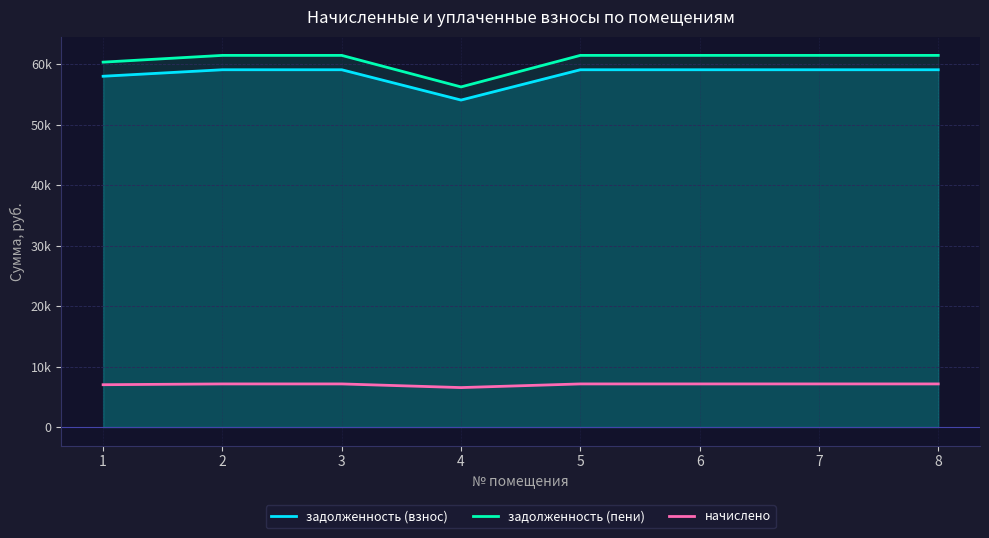

Reading right to left, transcribe all the data shown in this chart.

задолженность (взнос): 8=59091.1	7=59091.1	6=59091.1	5=59091.1	4=54077.3	3=59091.1	2=59091.1	1=58016.6
задолженность (пени): 8=61467.1	7=61467.1	6=61467.1	5=61467.1	4=56251.7	3=61467.1	2=61467.1	1=60349.4
начислено: 8=7128.0	7=7128.0	6=7128.0	5=7128.0	4=6523.2	3=7128.0	2=7128.0	1=6998.4